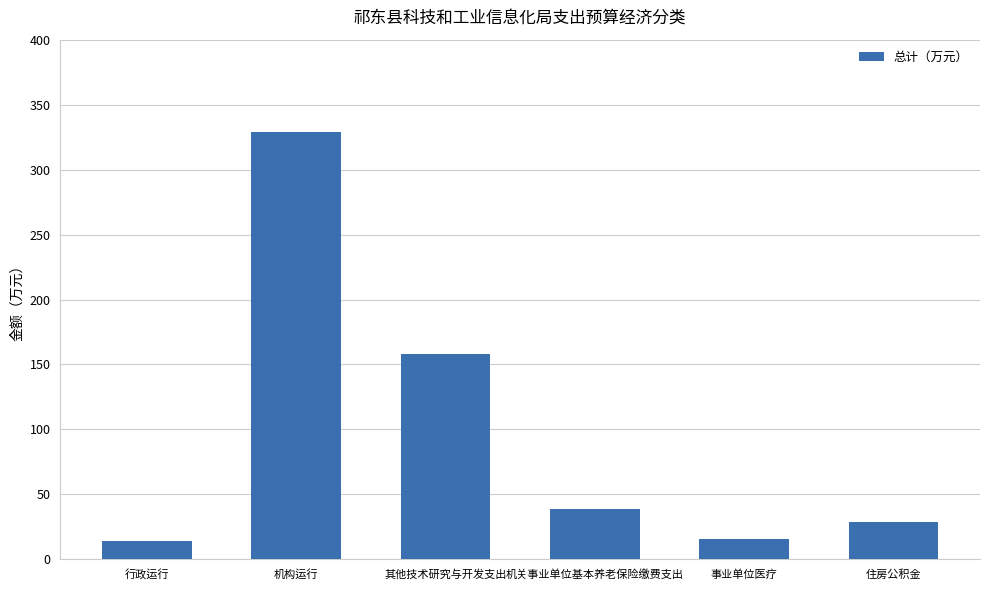

What is the greatest value displayed?

329.0